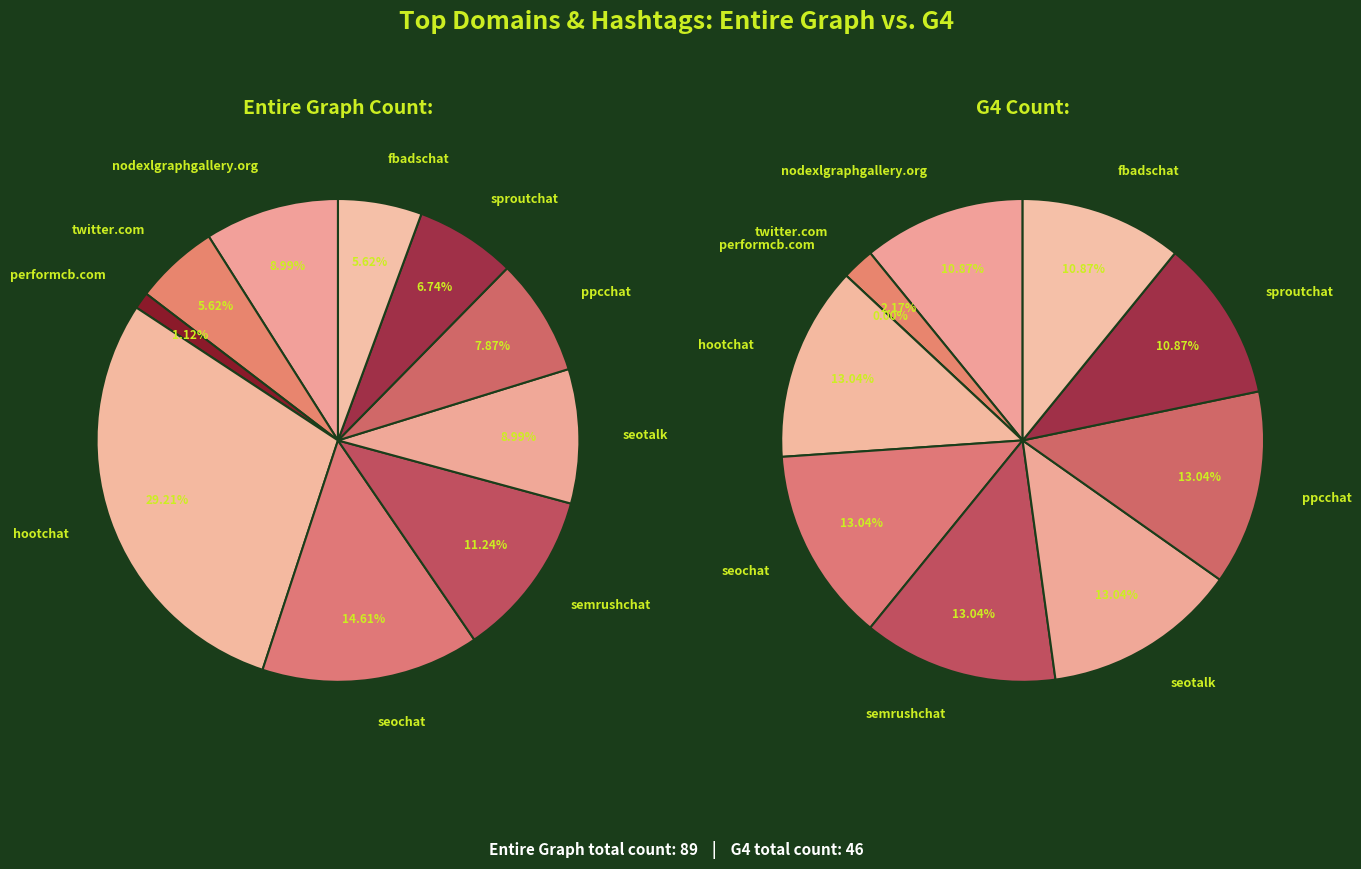

Is there a majority slice in this chart?

No